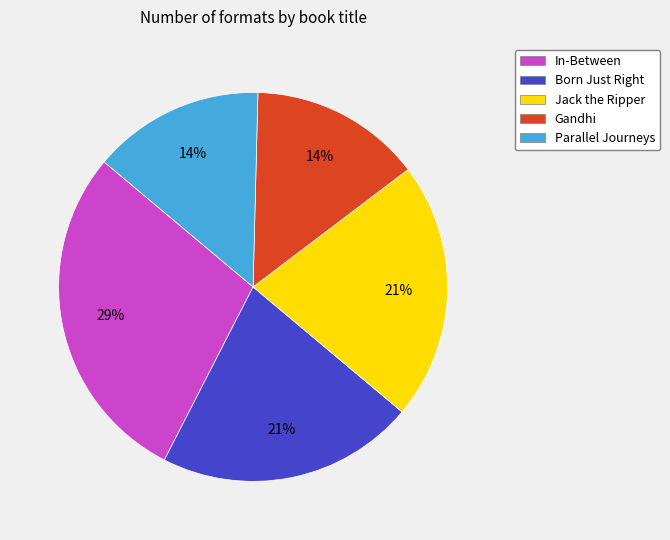

Do In-Between and Gandhi together represent more than half of the pie?

No